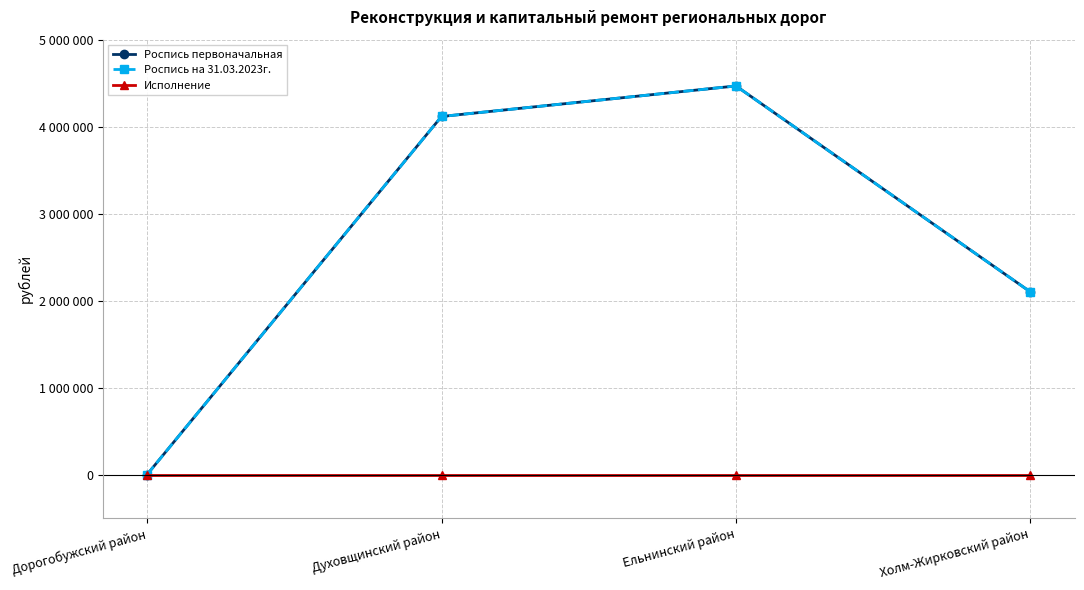

List the labels in order of Роспись на 31.03.2023г. value, smallest first.

Дорогобужский район, Холм-Жирковский район, Духовщинский район, Ельнинский район